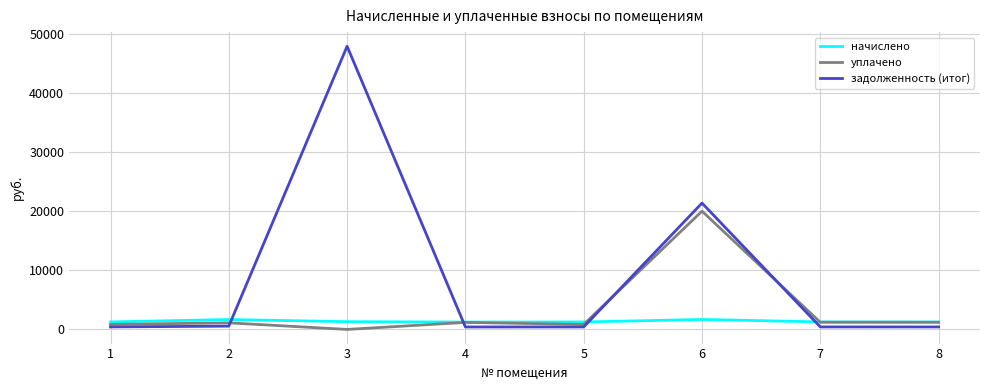

What is the maximum value for уплачено?

20000.0